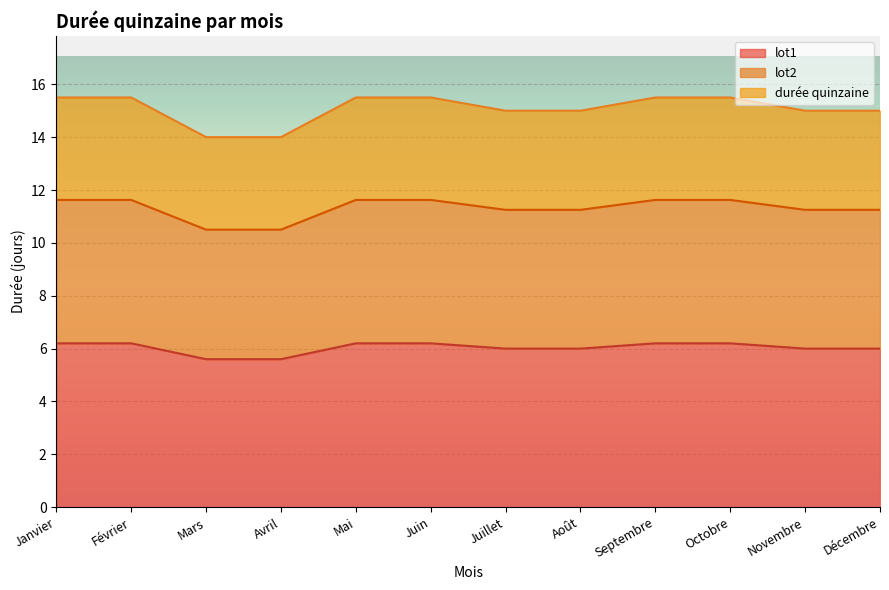

What position from the left is Juin?

6